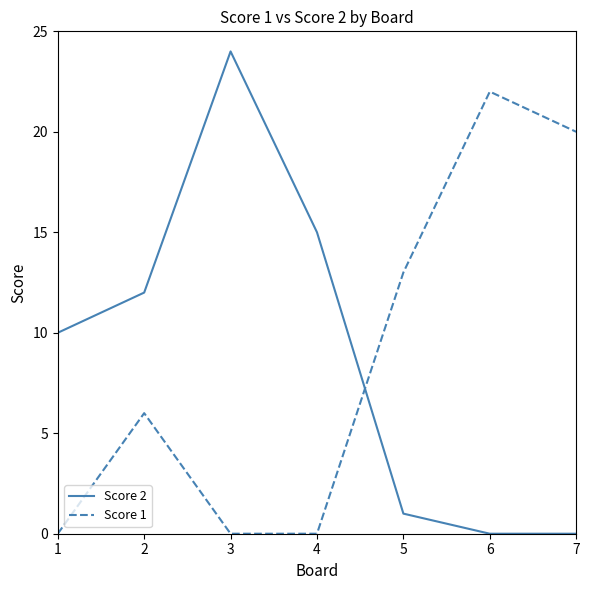

Count the number of categories in the chart.

7